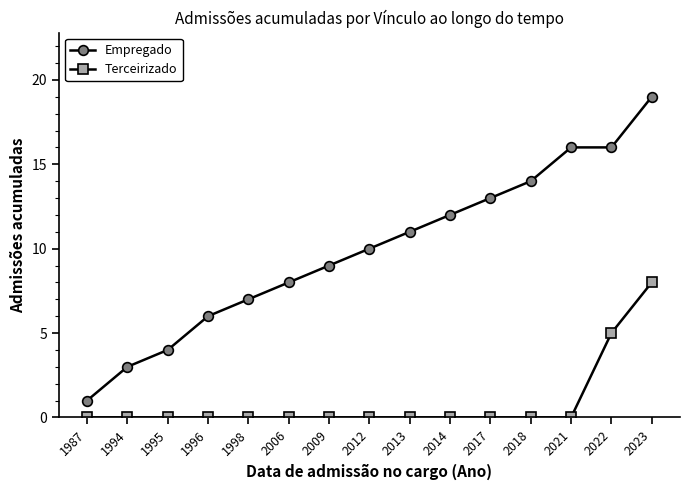

What is the difference between the maximum and minimum values in the Empregado series?

18